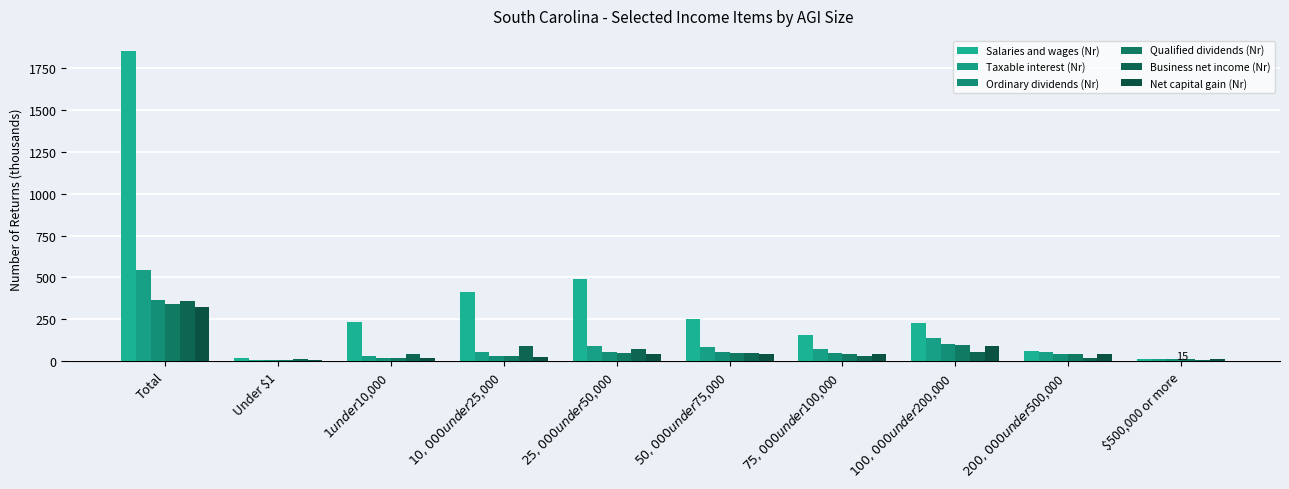

At which category does the chart reach its peak across all series?

Total